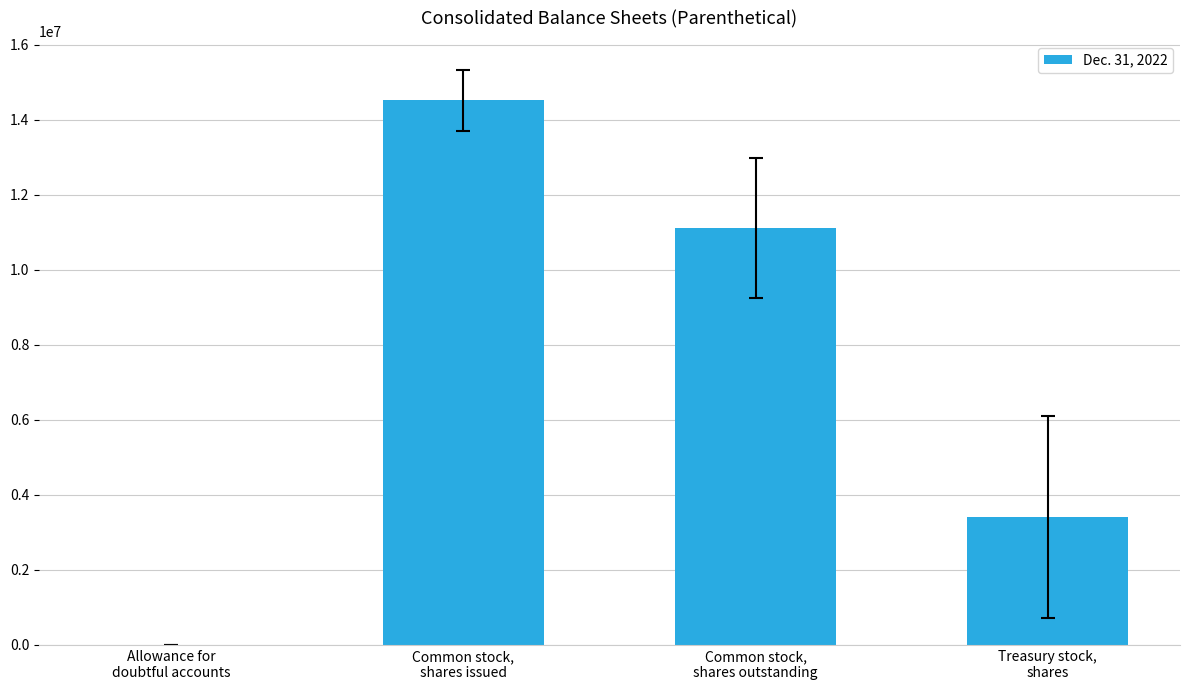

What is the sum of all values?

29030982